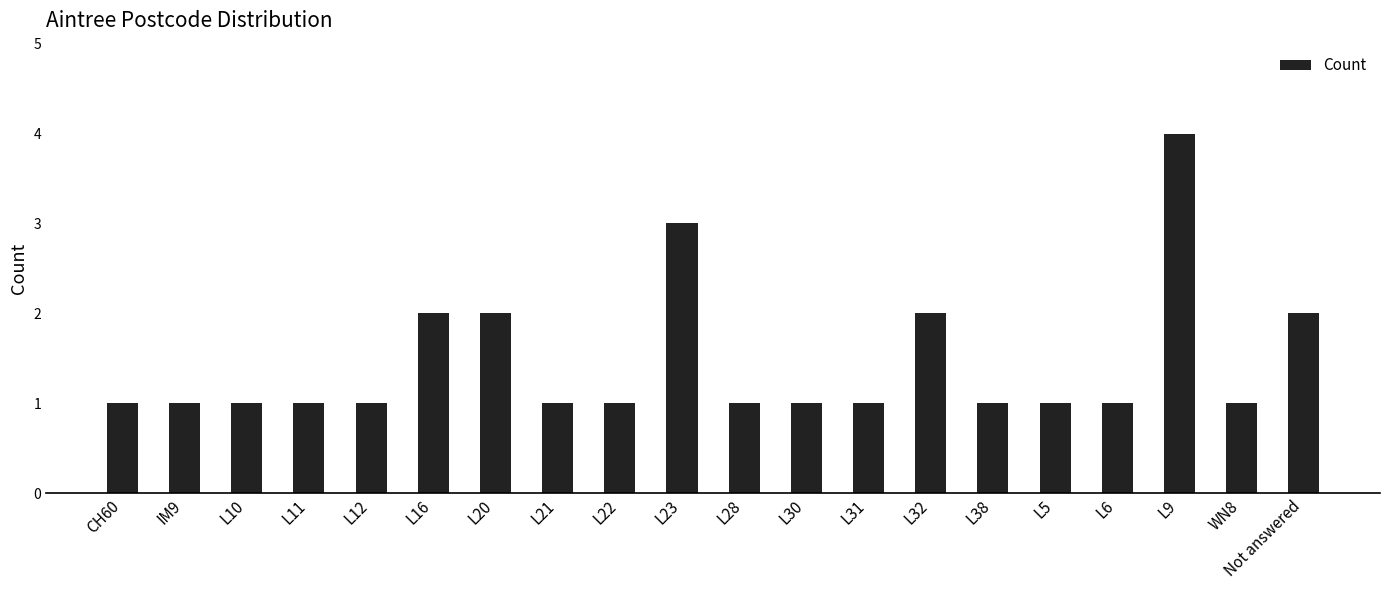

Does the chart contain any negative values?

No